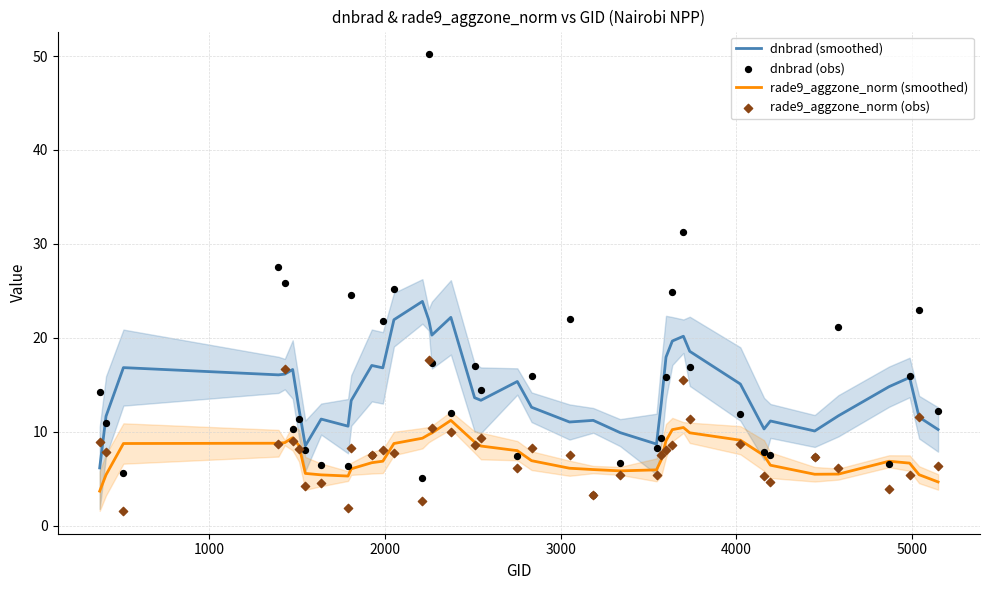

Which series contains the highest Y value?

dnbrad (obs)